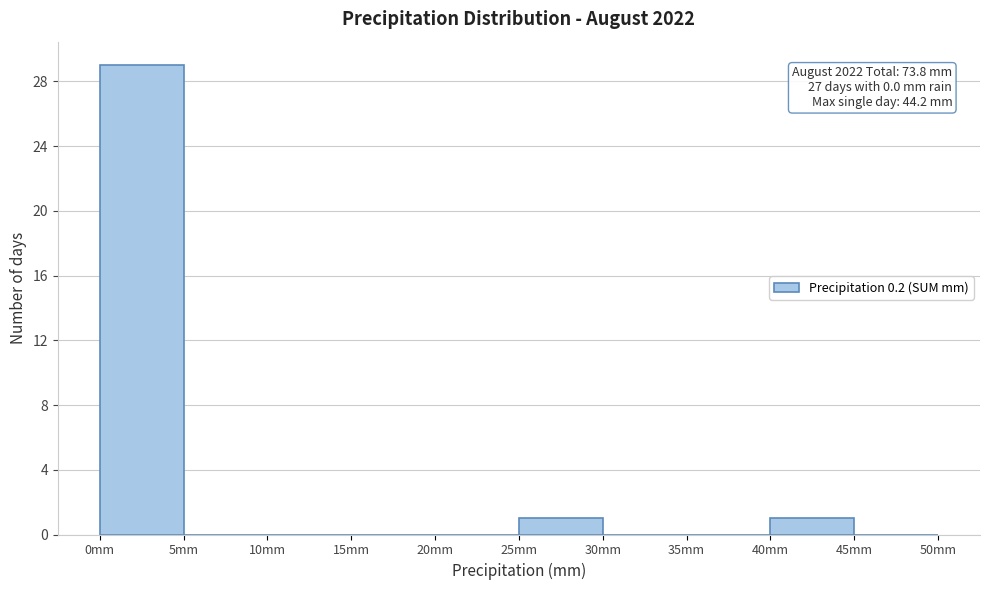

Which range on the x-axis has the tallest bar?

0 to 5